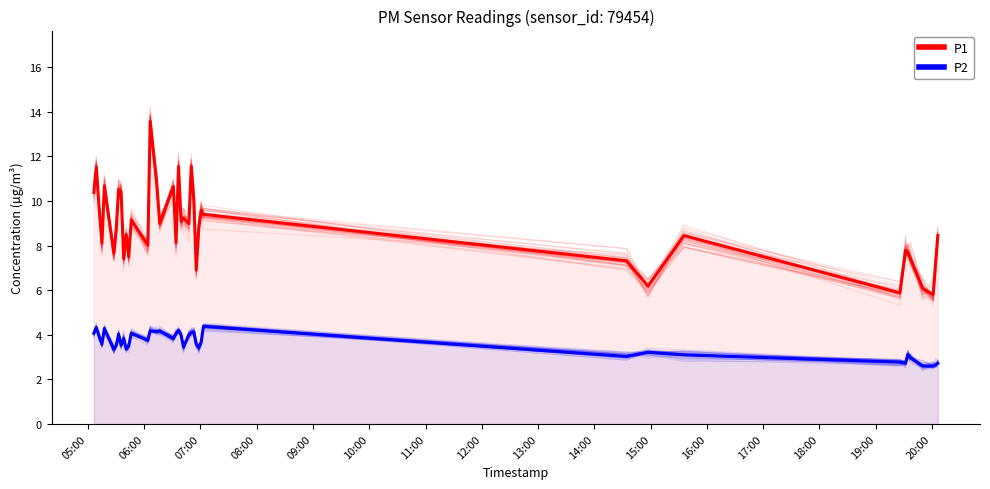

What is the highest value of the P2 series?

4.4